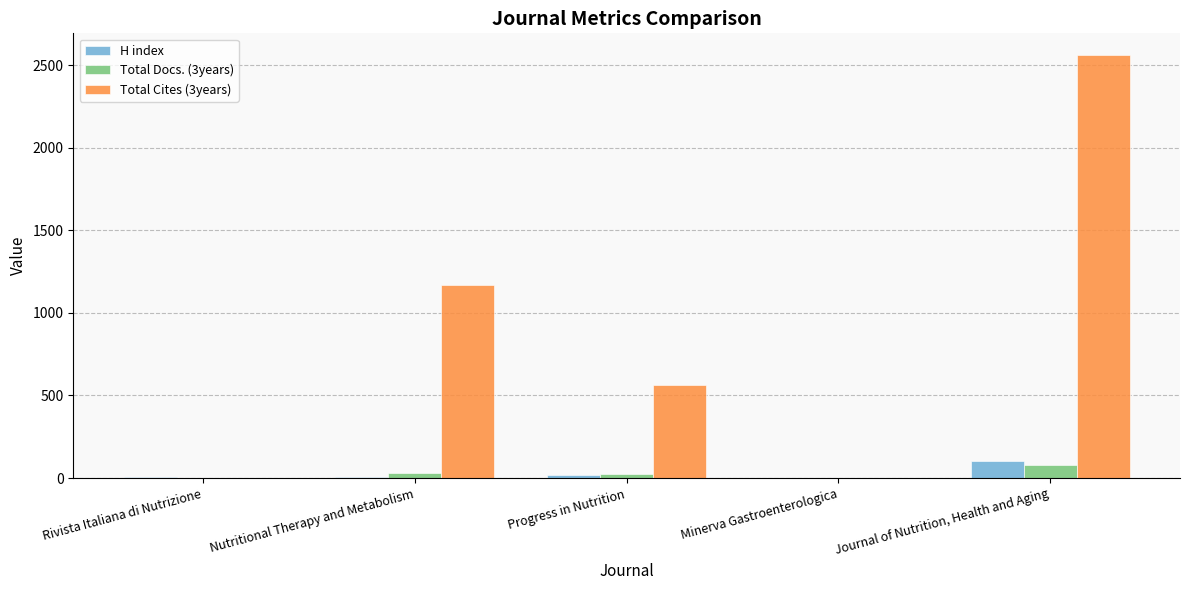

Is the value of H index at Journal of Nutrition, Health and Aging greater than the value of Total Docs. (3years) at Rivista Italiana di Nutrizione?

Yes